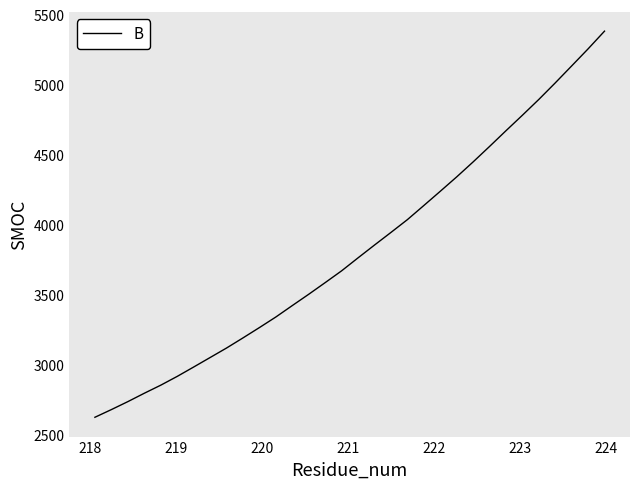

What is the maximum value shown in the chart?

5383.1